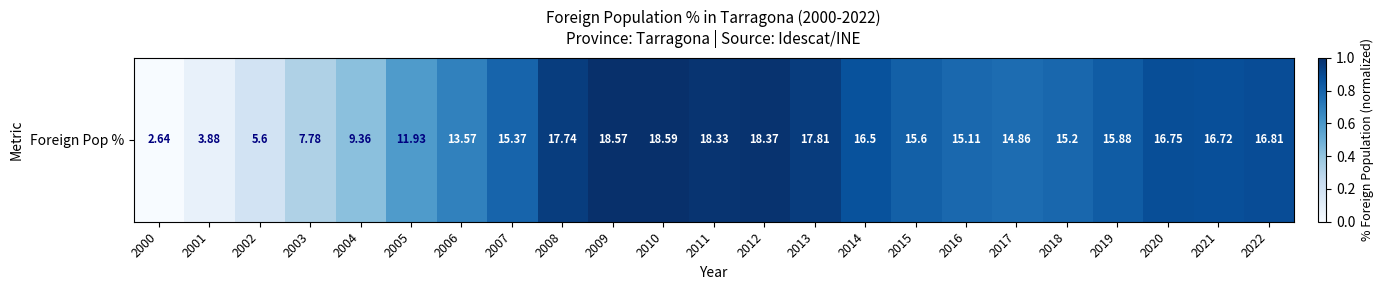

The value at 2007 is 0.8. True or false?

True